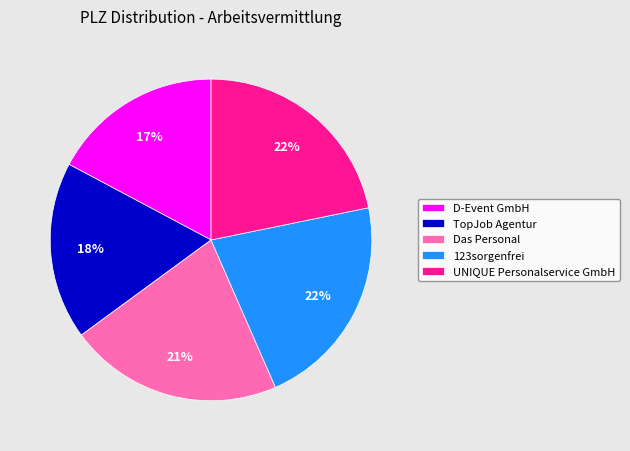

The D-Event GmbH slice represents 22% of the pie. True or false?

False